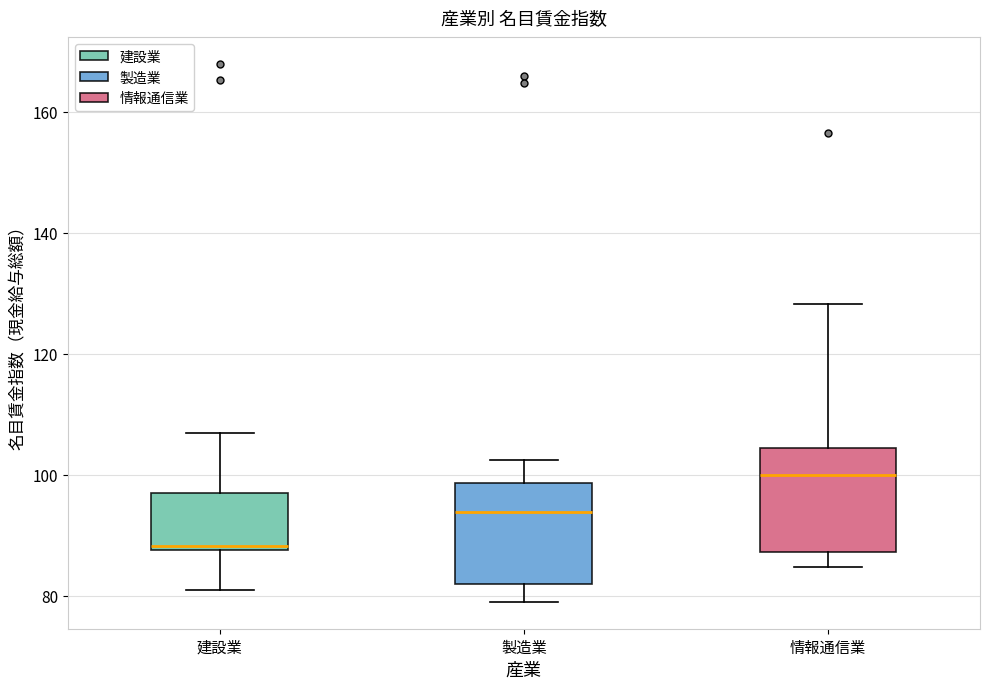

Where is the lower edge of the box for 製造業 on the y-axis? The values are not printed on the chart, so give them approximately, as read against the axis.

82